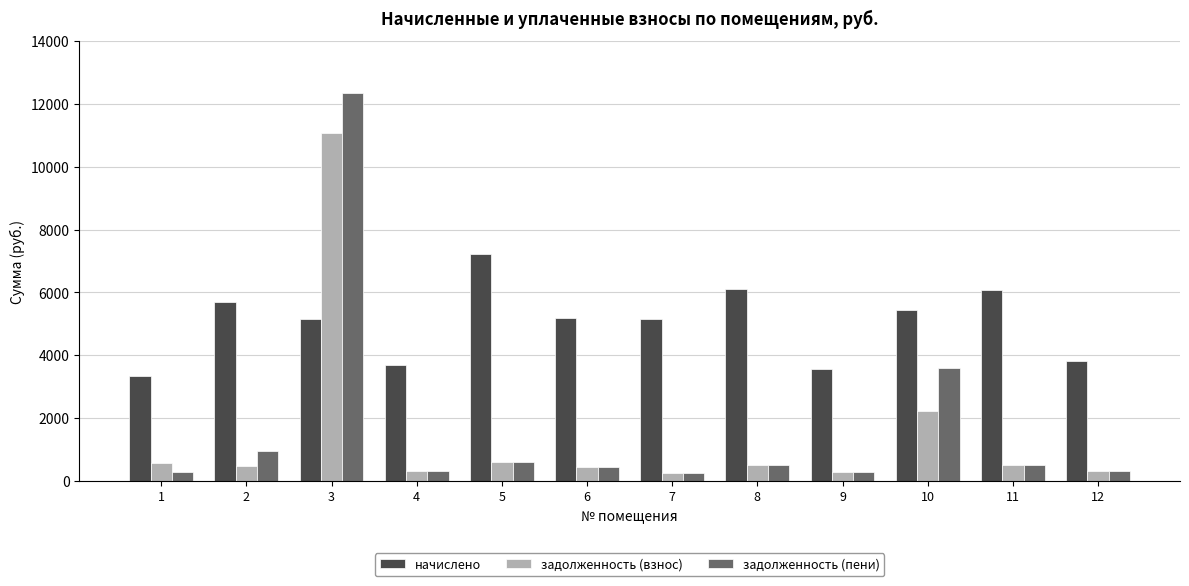

What is the spread (max minus min) of values at 3?

7197.2